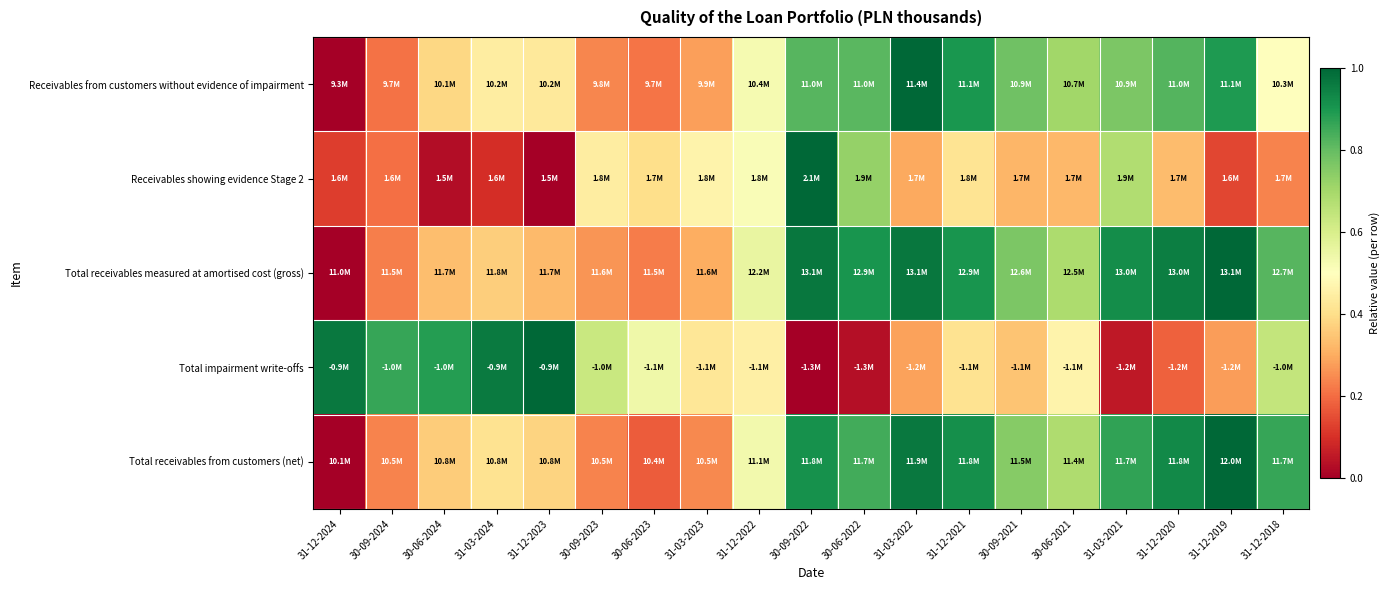

Which series has the largest range (max minus min)?

Receivables from customers without evidence of impairment